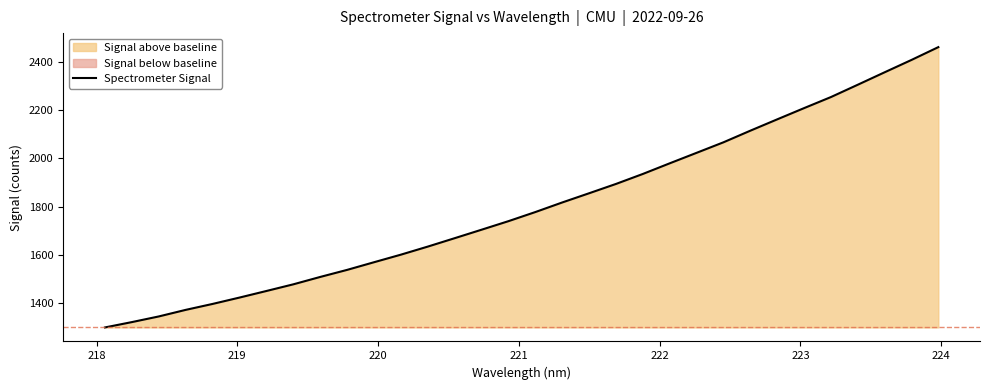

What is the value of the 20th point from the left?

1894.3